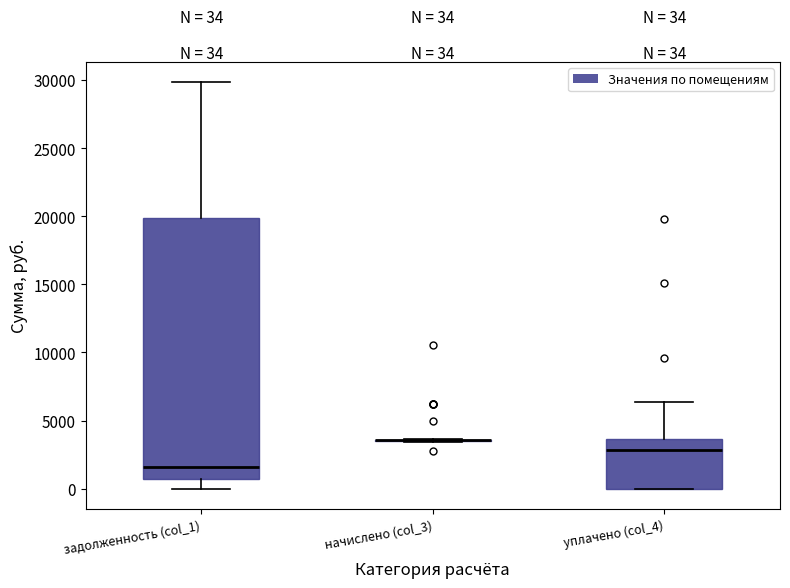

Comparing the boxes themselves (not the whiskers), which one is the tallest?

задолженность (col_1)